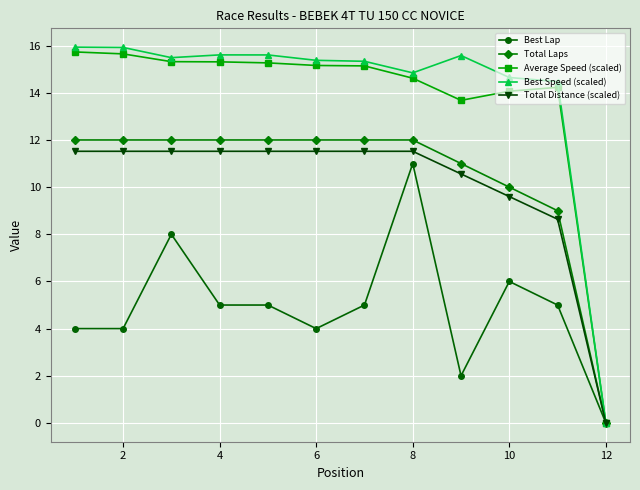

Which series has the largest total across all categories?

Best Speed (scaled)